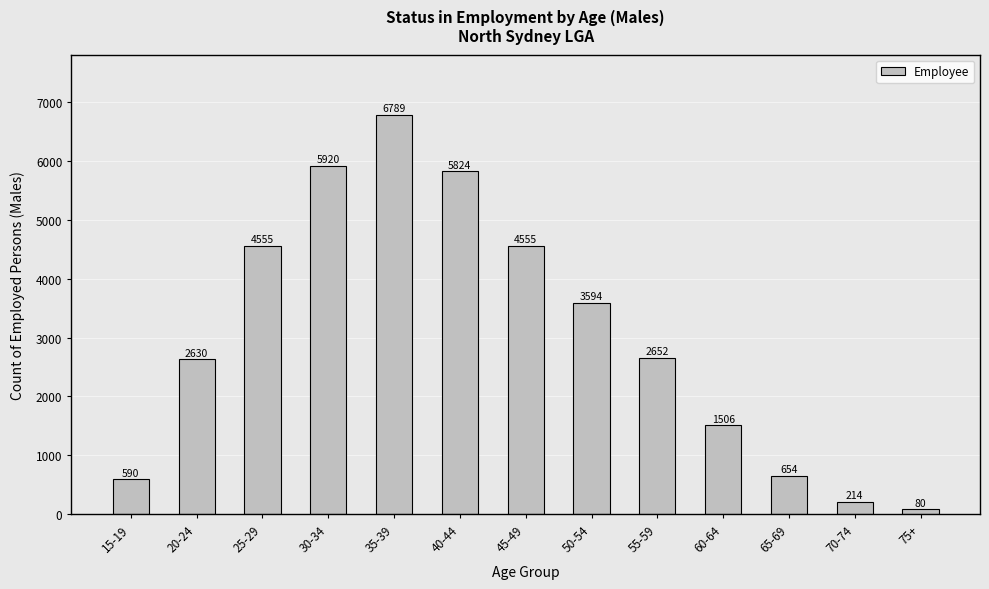

At which label is the value closest to 3434?

50-54